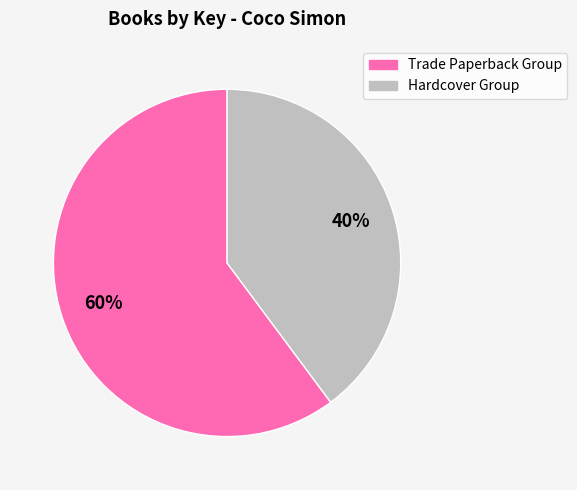

To the nearest percent, what is the difference between the largest and smallest slice percentages?

20%